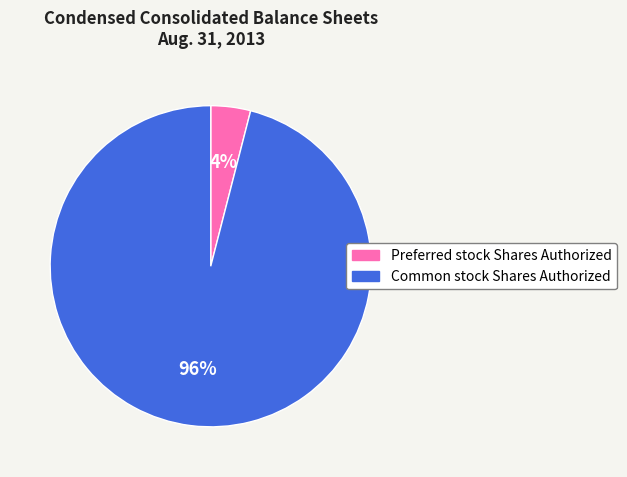

The Common stock Shares Authorized slice represents 96% of the pie. True or false?

True